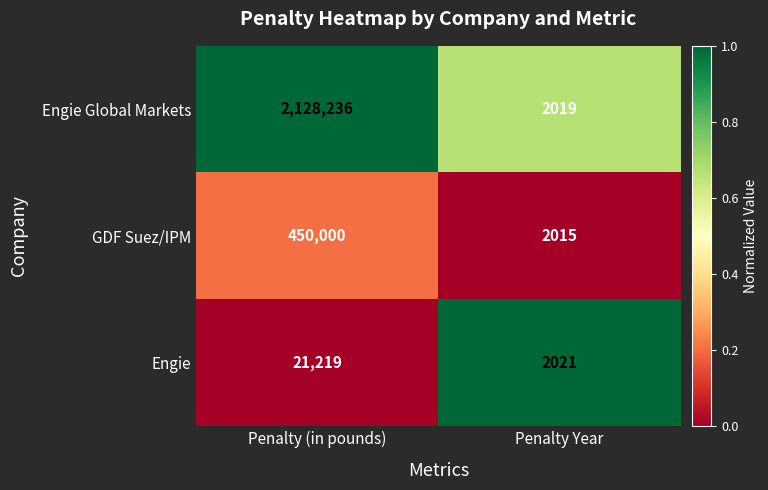

The value of Engie at Penalty (in pounds) is 28881. True or false?

False